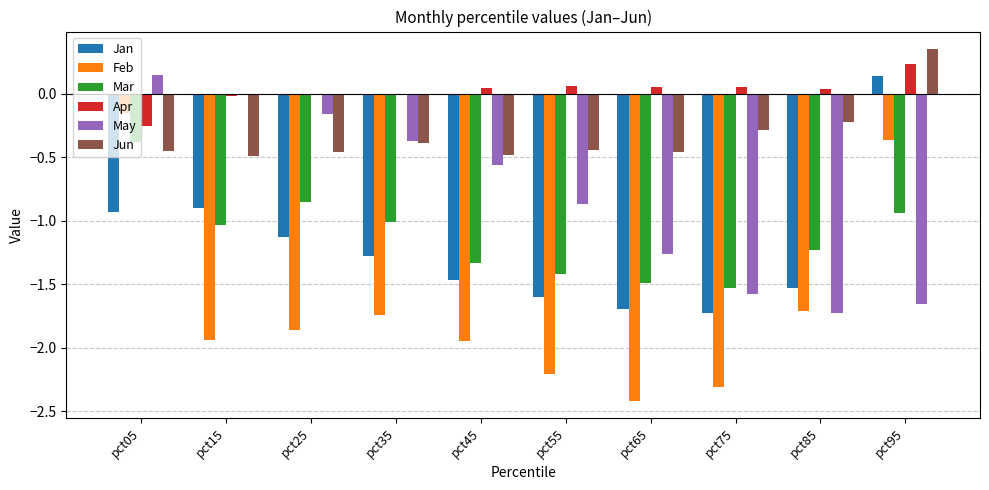

How many distinct data groups are displayed?

6